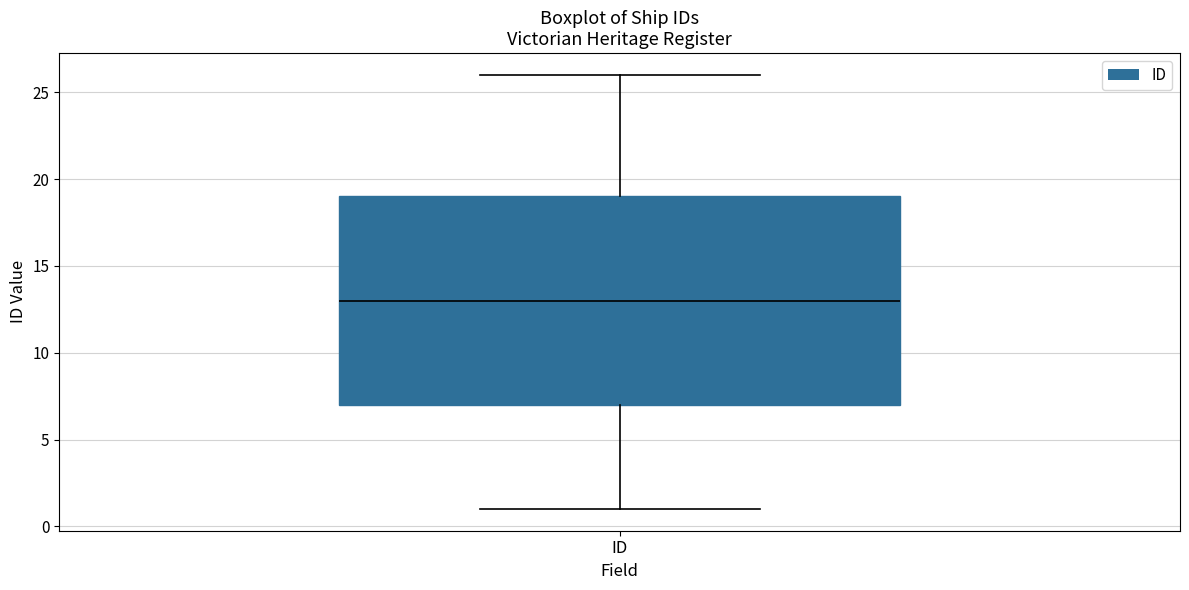

Where is the lower edge of the box for ID on the y-axis? The values are not printed on the chart, so give them approximately, as read against the axis.

7